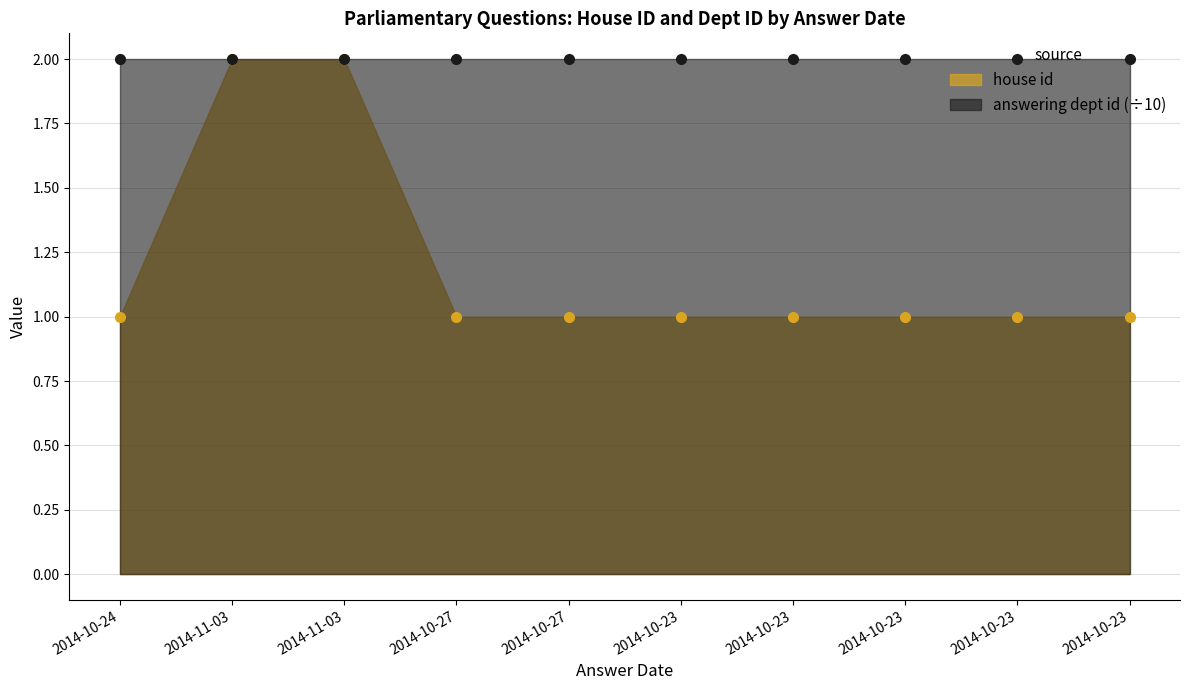

What is the minimum value shown in the chart?

1